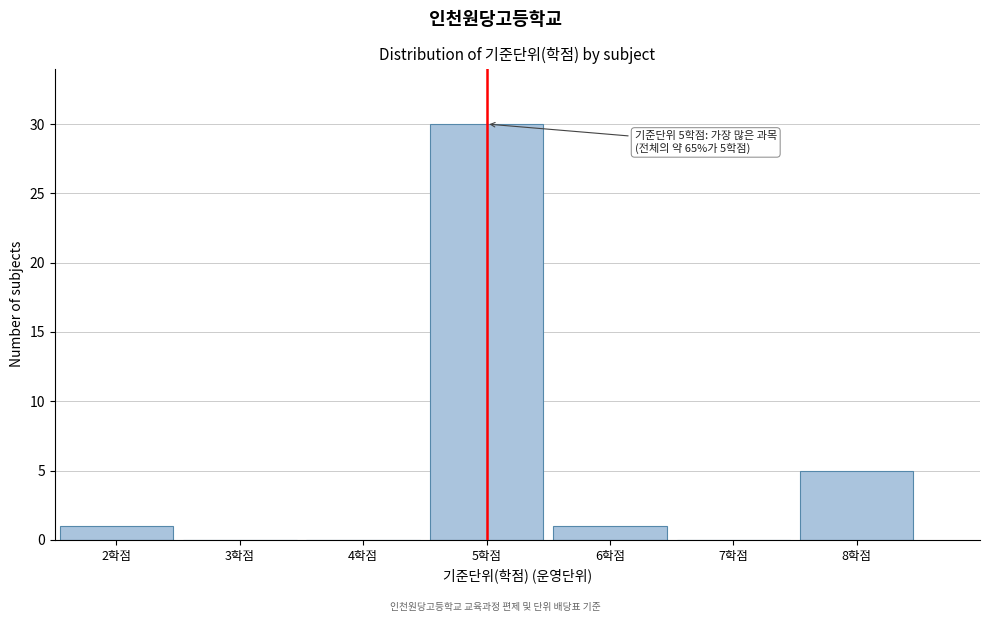

Which range on the x-axis has the tallest bar?

4.5 to 5.5